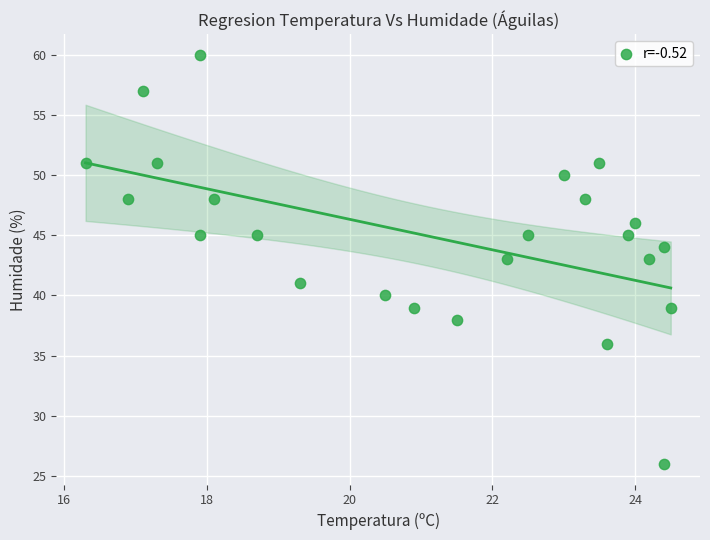

What is the range of Y values (max minus min)?

34